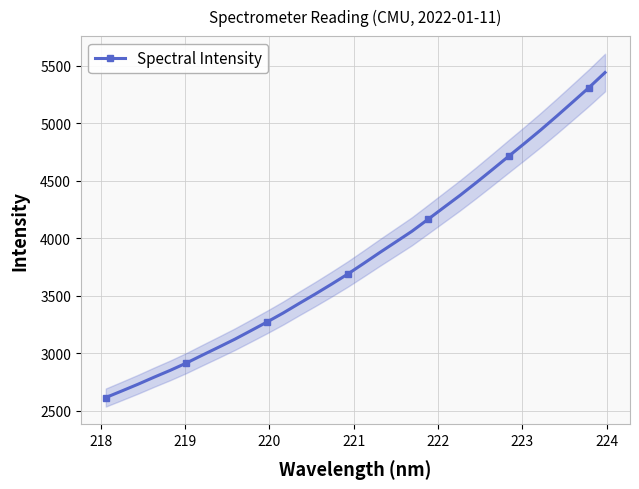

What is the value of the Spectral Intensity point at the 5th from the left?

2852.4